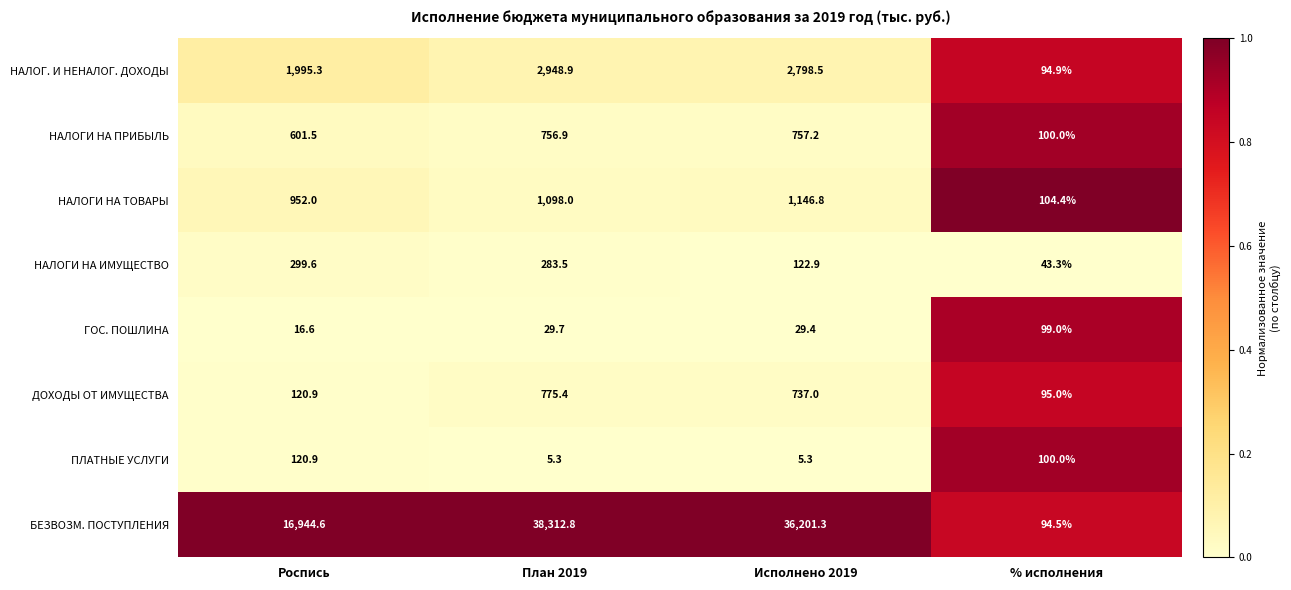

At which category is the sum across all series the highest?

План 2019